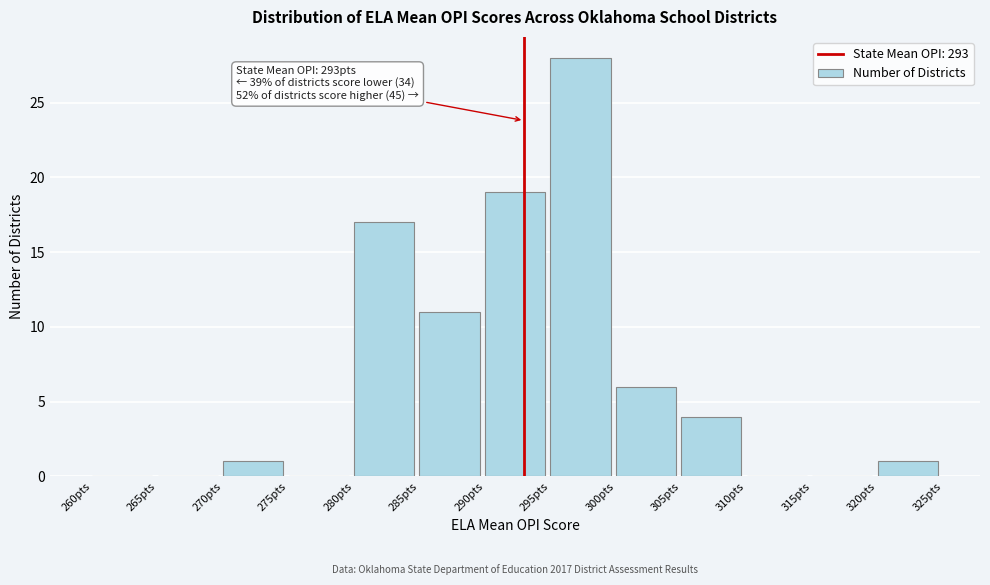

Over which range of the x-axis is the bar tallest?

295 to 300